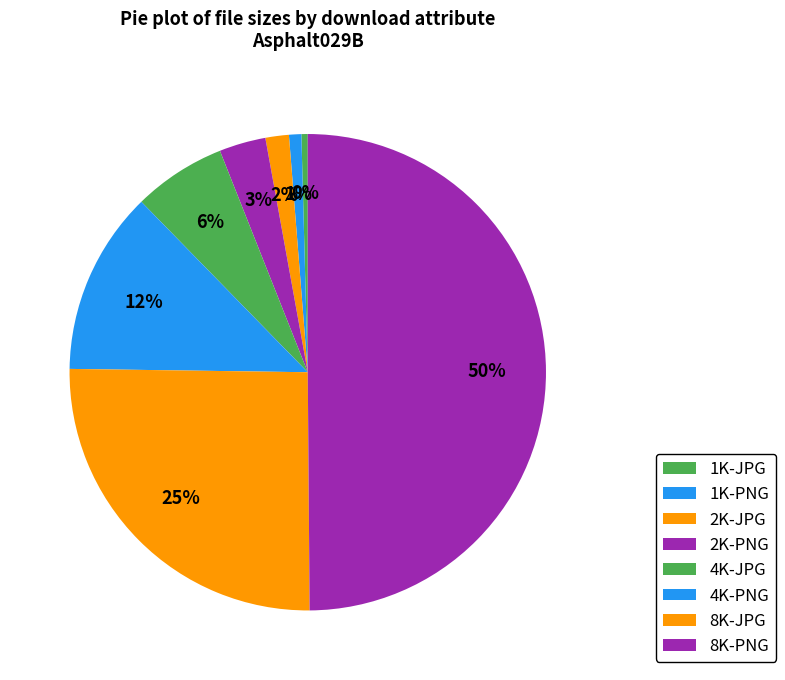

What is the total percentage of 8K-PNG and 1K-JPG?

50.3%